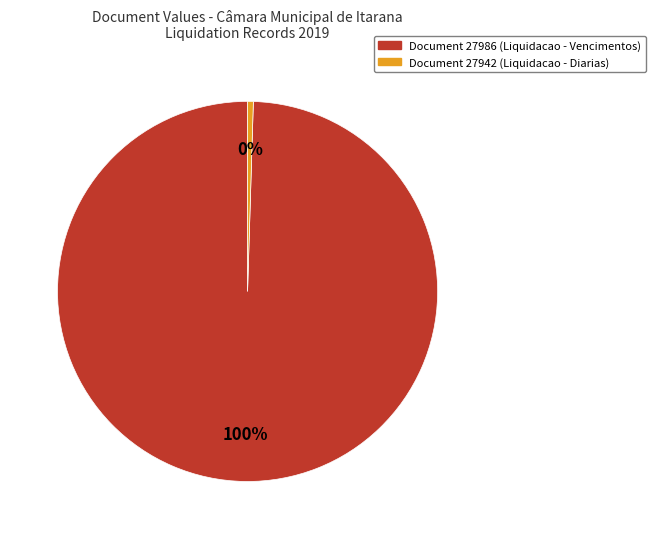

Is there any slice that represents more than half of the pie?

Yes